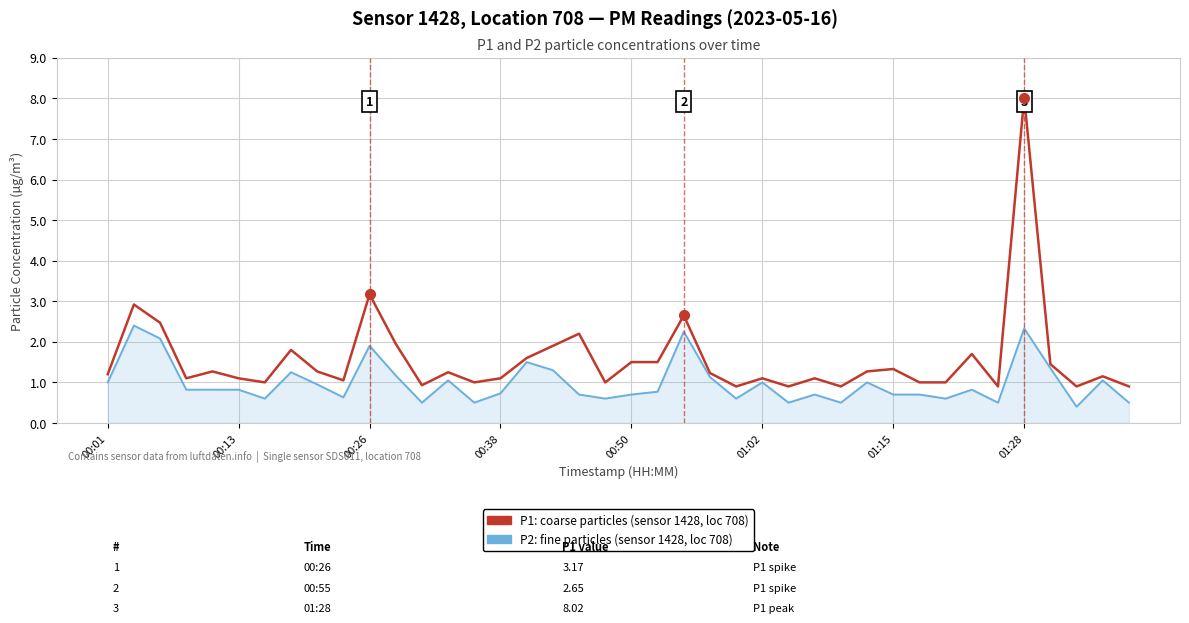

What is the maximum value shown in the chart?

8.0